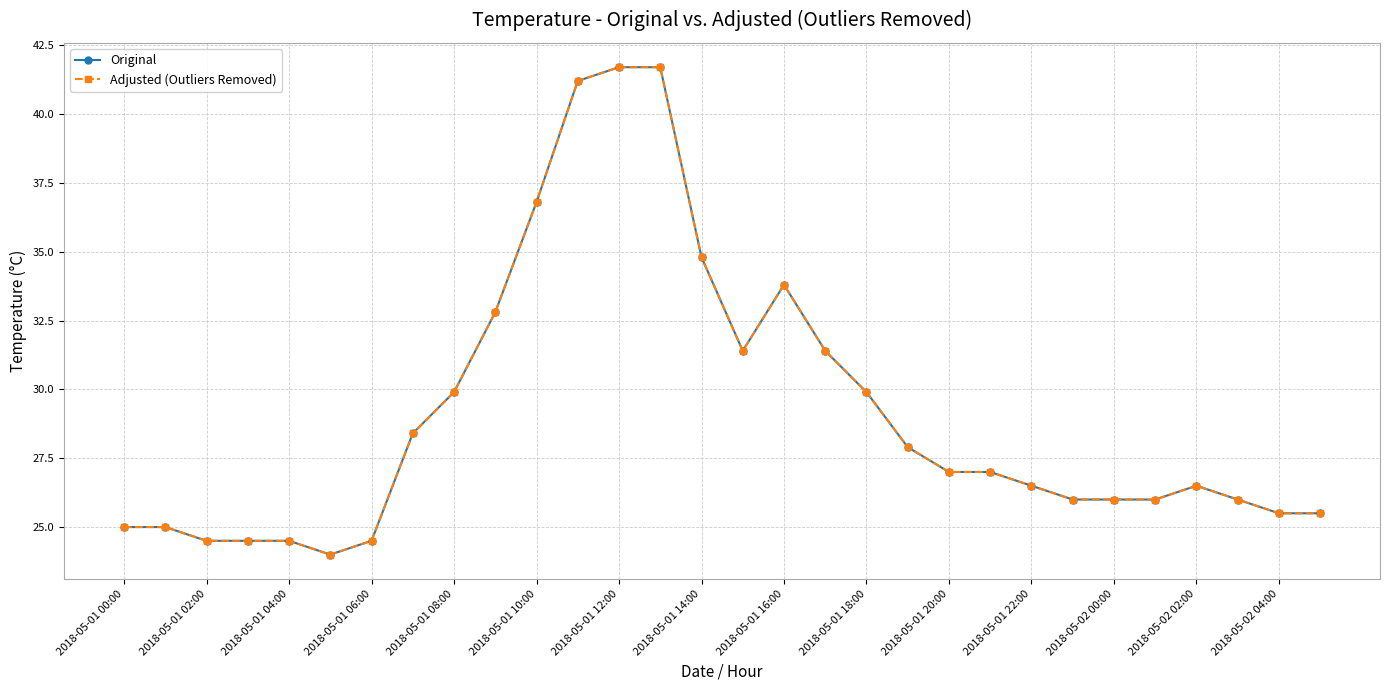

Is this an area chart (filled region under the line)?

No